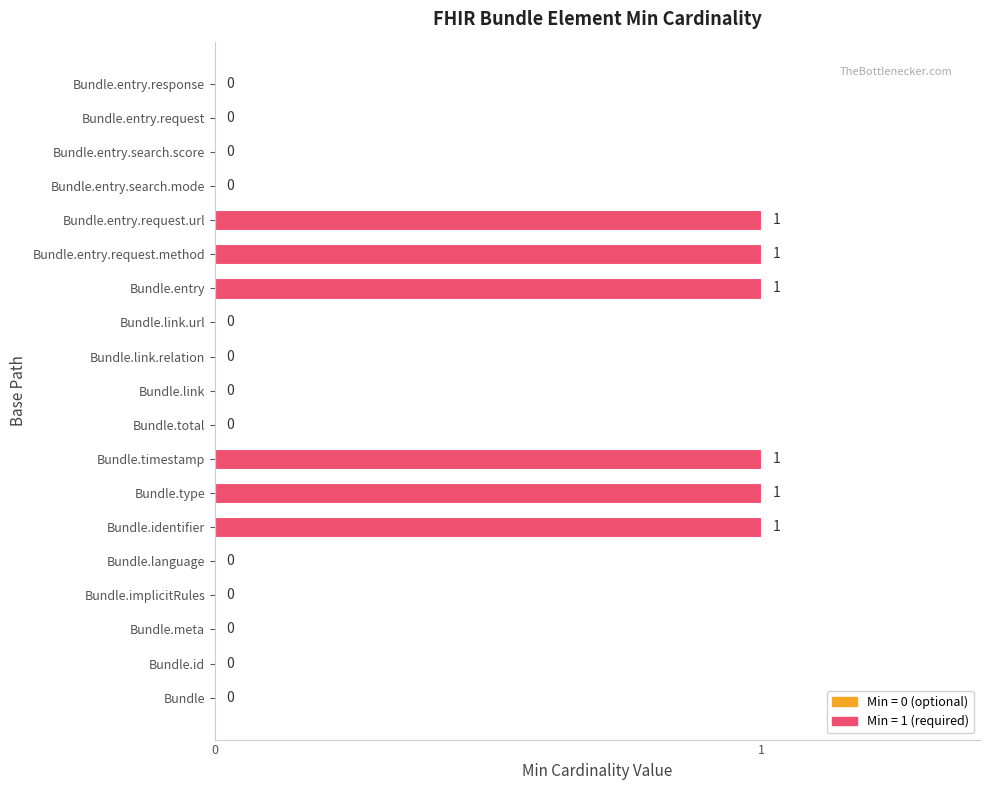

What is the sum of all values?

6